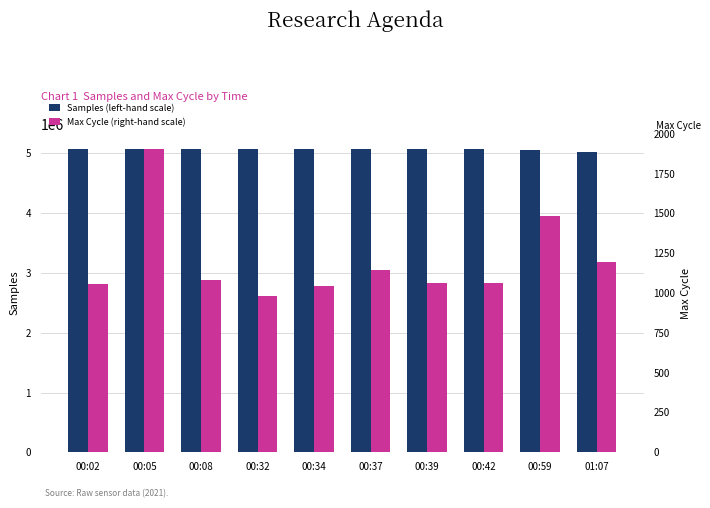

What is the difference between the maximum and minimum values in the Max Cycle (right-hand scale) series?

926